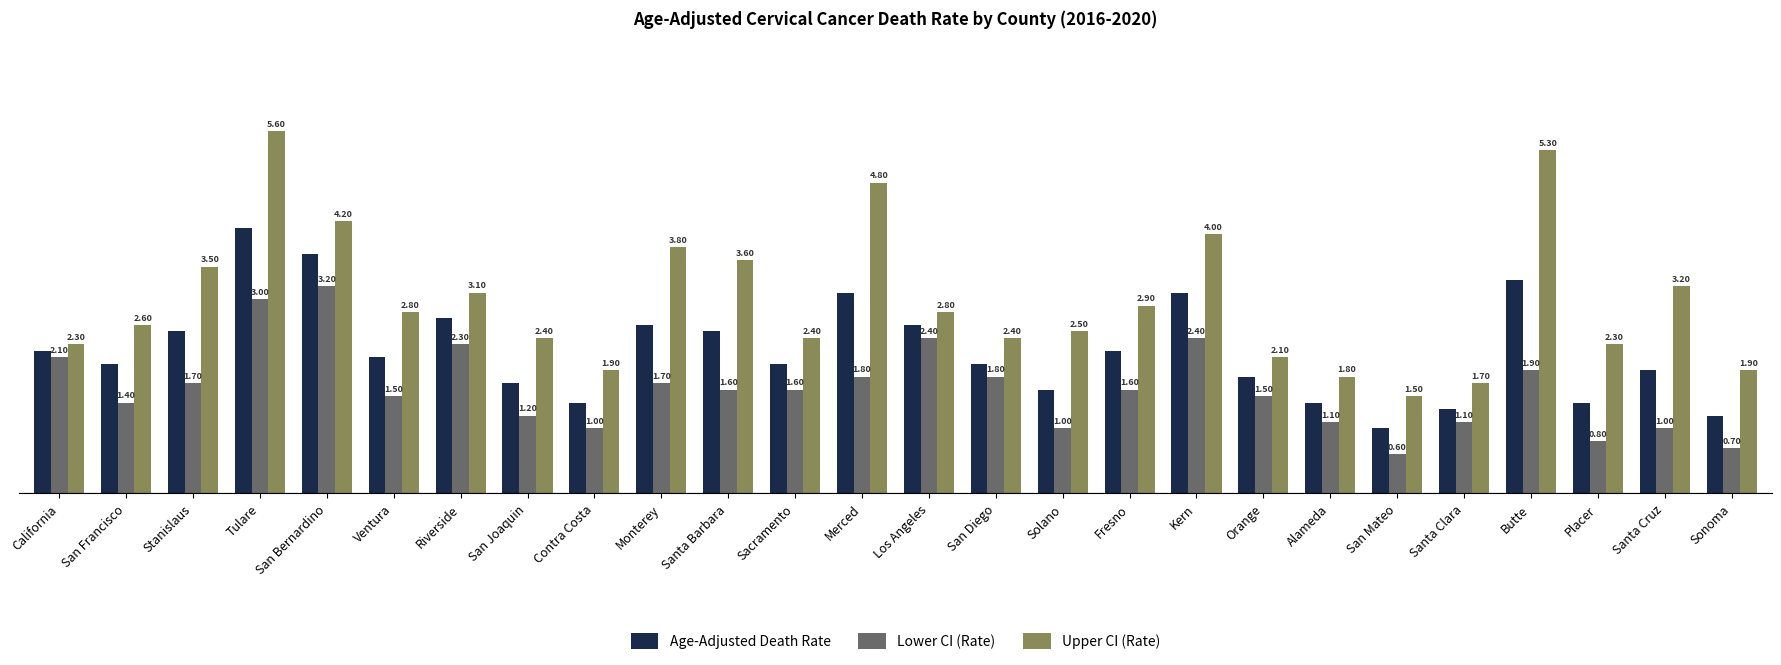

What is the difference between the maximum and minimum values in the Lower CI (Rate) series?

2.6